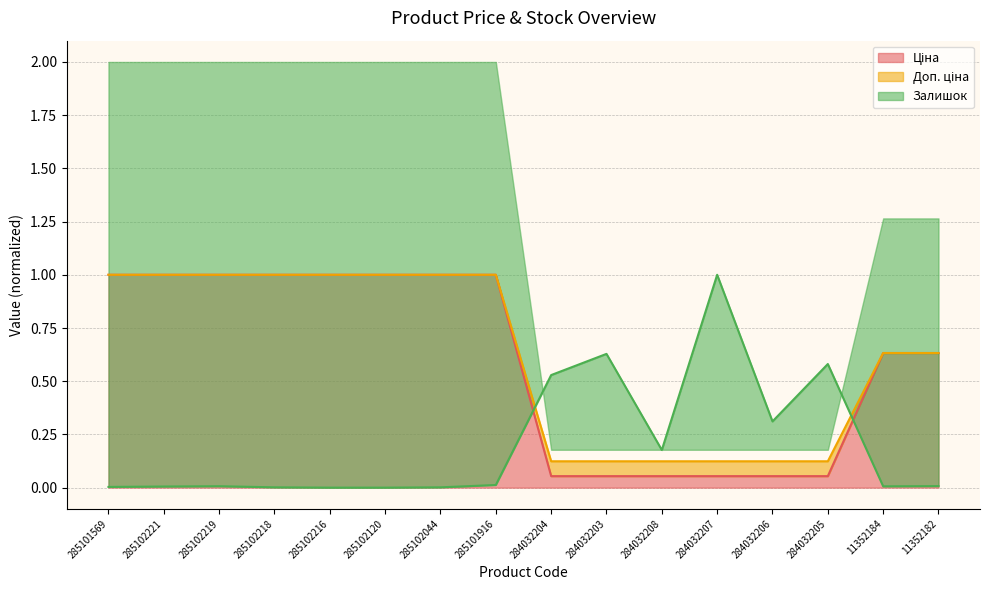

How many intersections are there between Доп. ціна and Залишок?

2